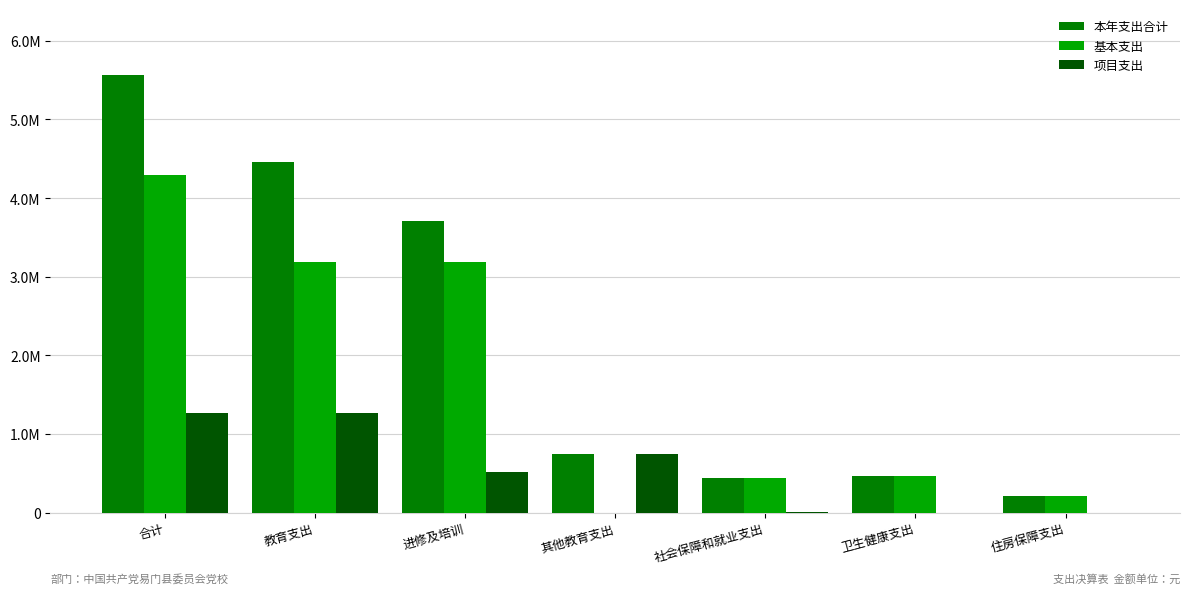

Rank the series by their average value, from highest to lowest.

本年支出合计, 基本支出, 项目支出